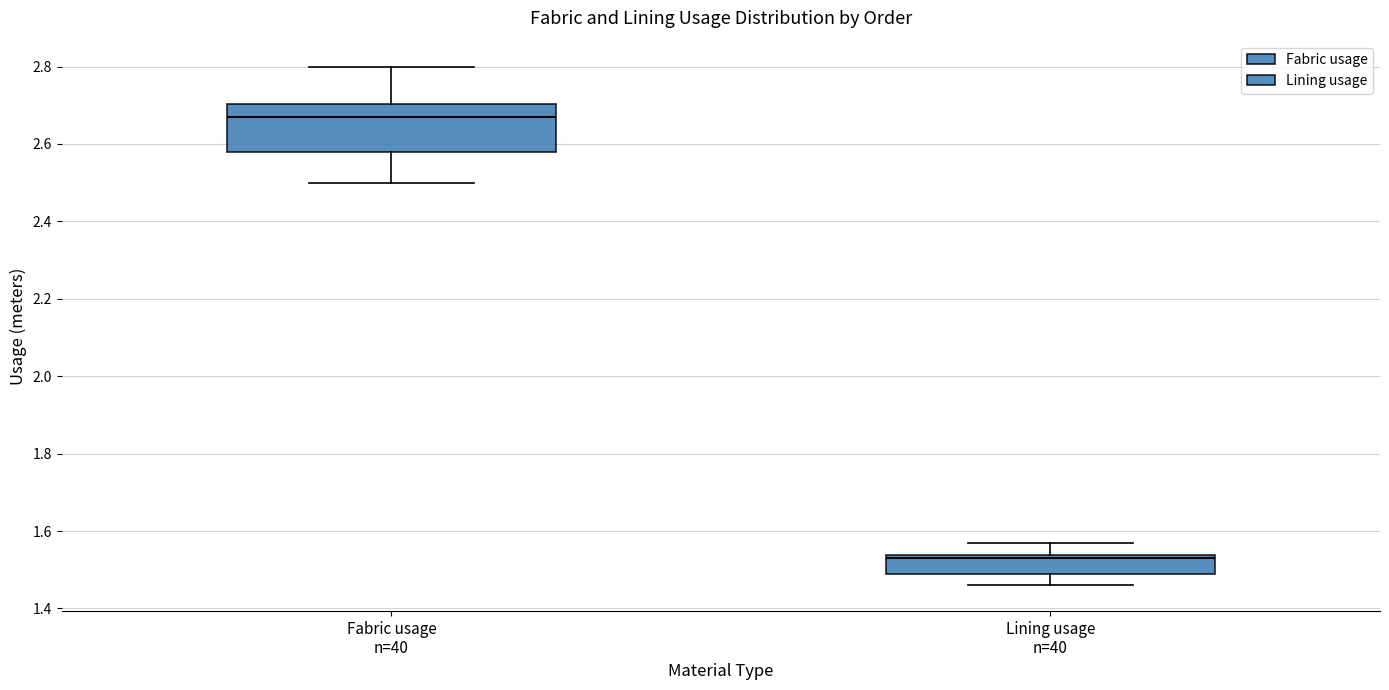

Comparing the boxes themselves (not the whiskers), which one is the tallest?

Fabric usage n=40